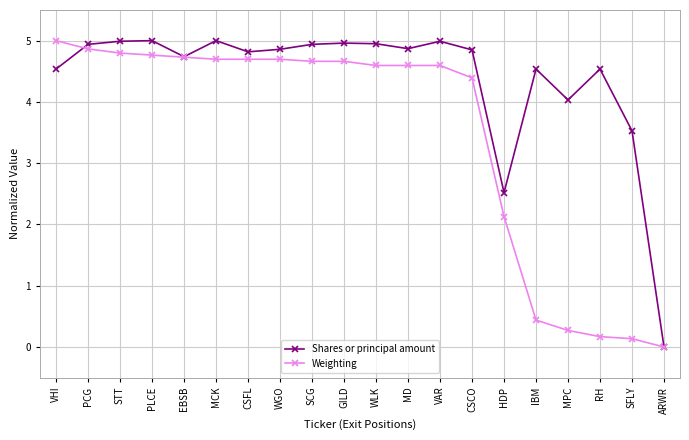

Is the value of Shares or principal amount at RH greater than the value of Weighting at WGO?

No